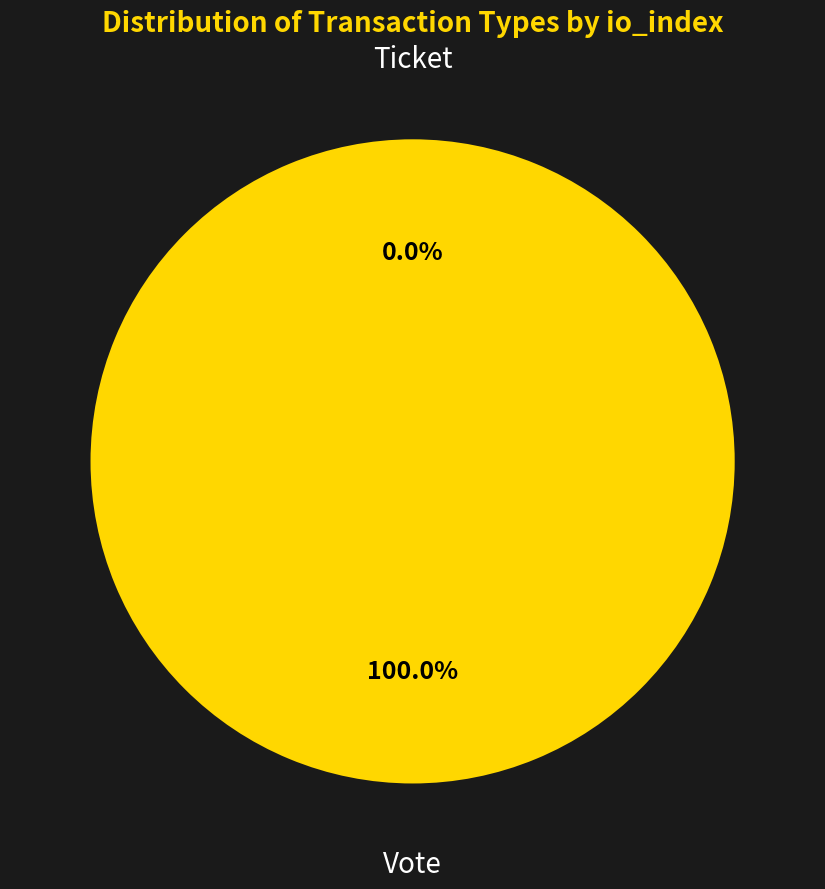

What is the majority slice?

Vote